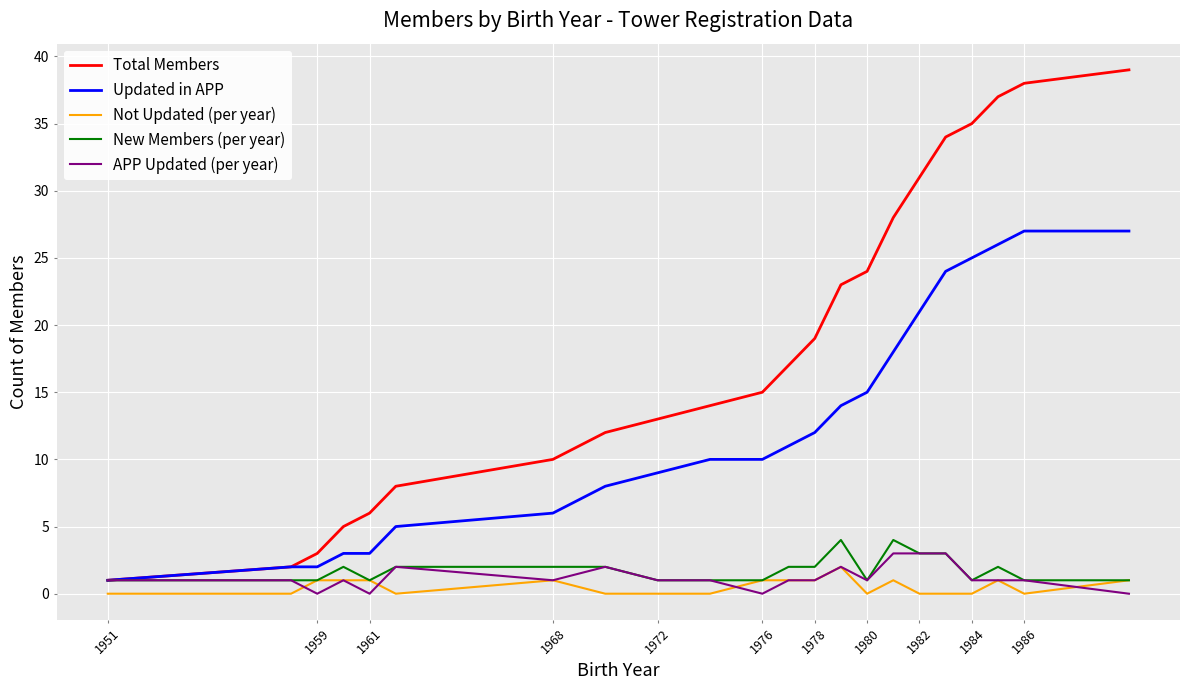

Which series has the largest range (max minus min)?

Total Members